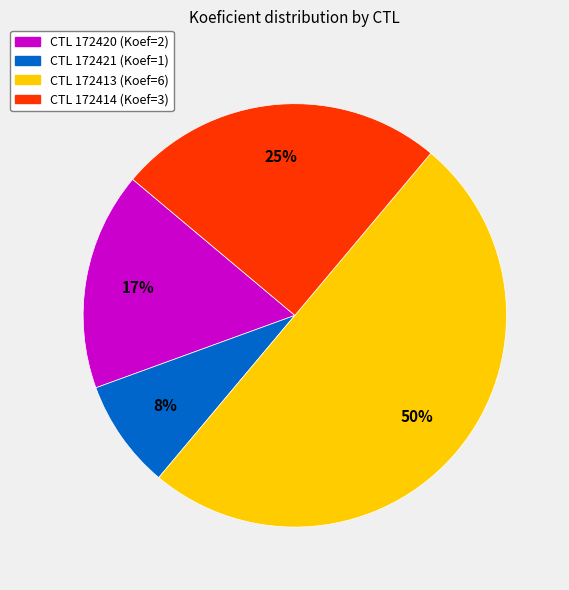

To the nearest percent, what is the difference between the largest and smallest slice percentages?

42%